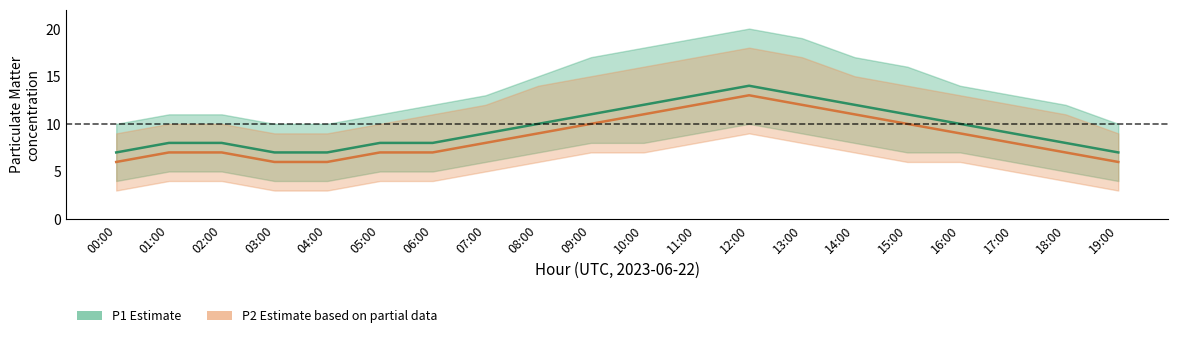

Rank the series by their maximum value, from lowest to highest.

P2, P1